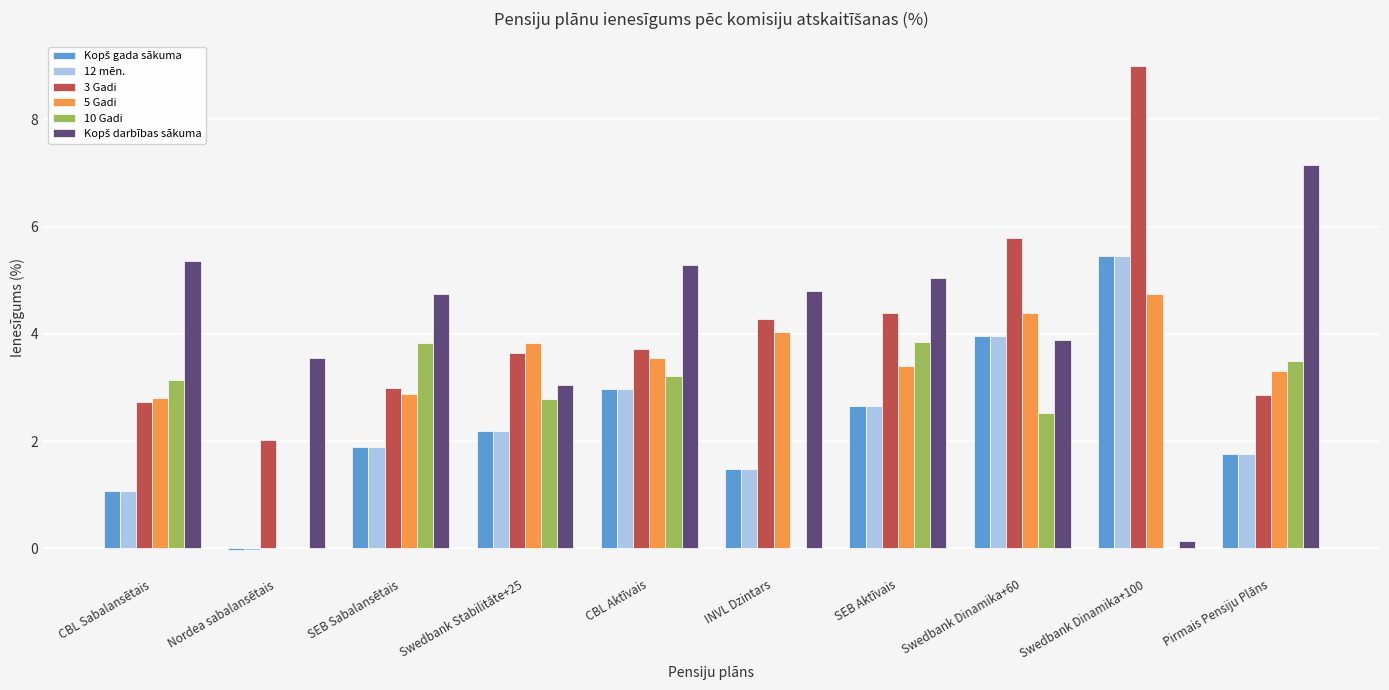

What is the total value across all series at Pirmais Pensiju Plāns?

20.3